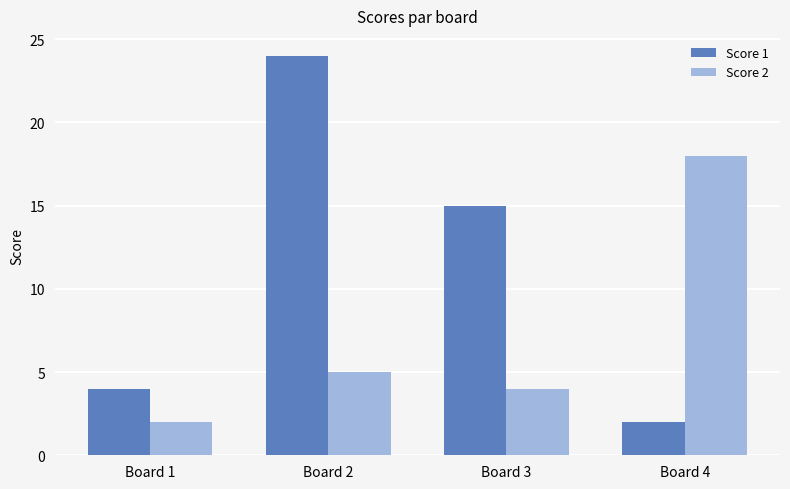

How many bars are there in total?

8